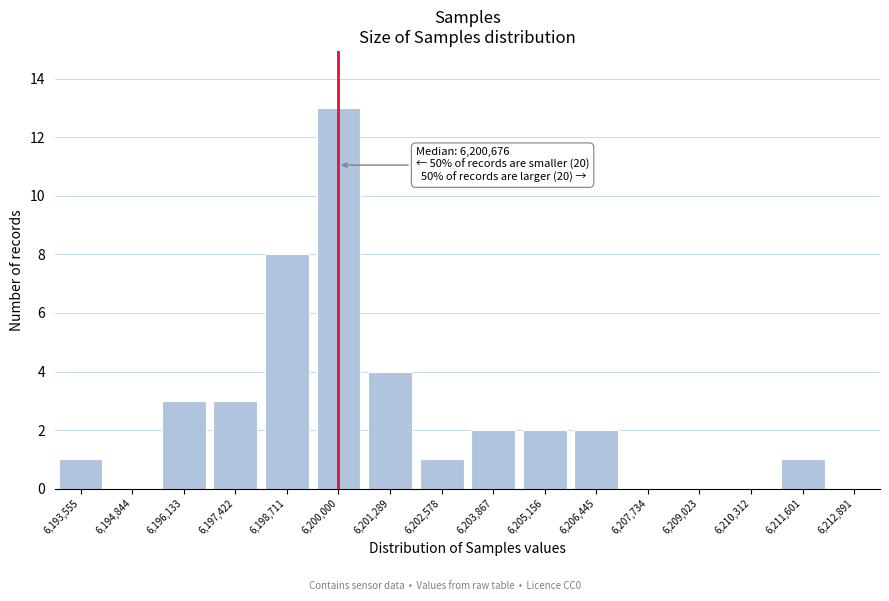

Reading left to right, extract all data points from this chart.

6,193,555=1	6,194,844=0	6,196,133=3	6,197,422=3	6,198,711=8	6,200,000=13	6,201,289=4	6,202,578=1	6,203,867=2	6,205,156=2	6,206,445=2	6,207,734=0	6,209,023=0	6,210,312=0	6,211,601=1